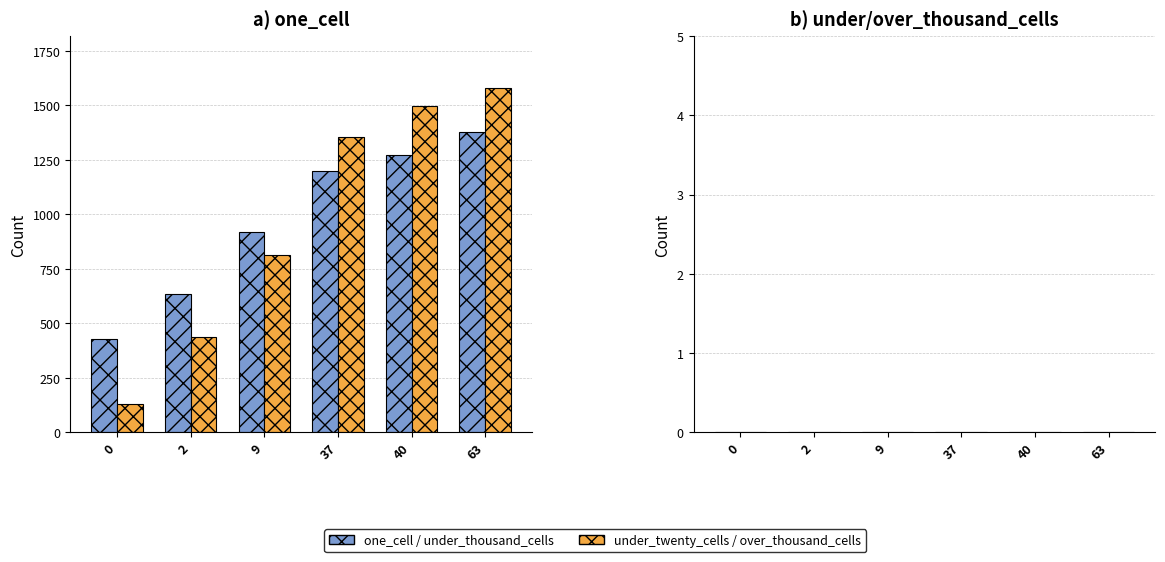

Reading right to left, transcribe all the data shown in this chart.

one_cell: 1376	1270	1201	919	633	427
under_twenty_cells: 1580	1499	1357	815	438	129